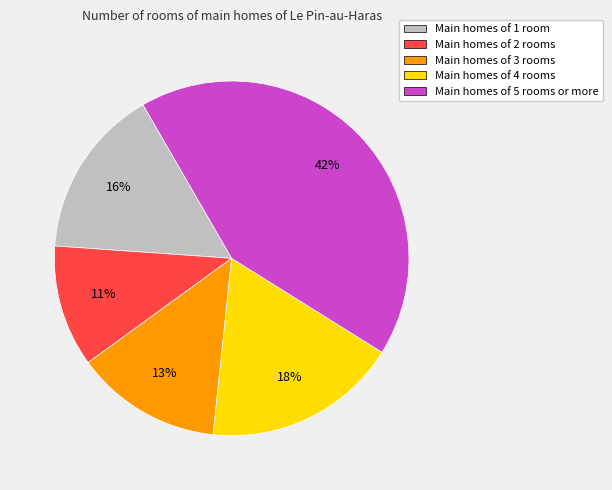

Is the sum of Main homes of 1 room and Main homes of 3 rooms greater than half?

No